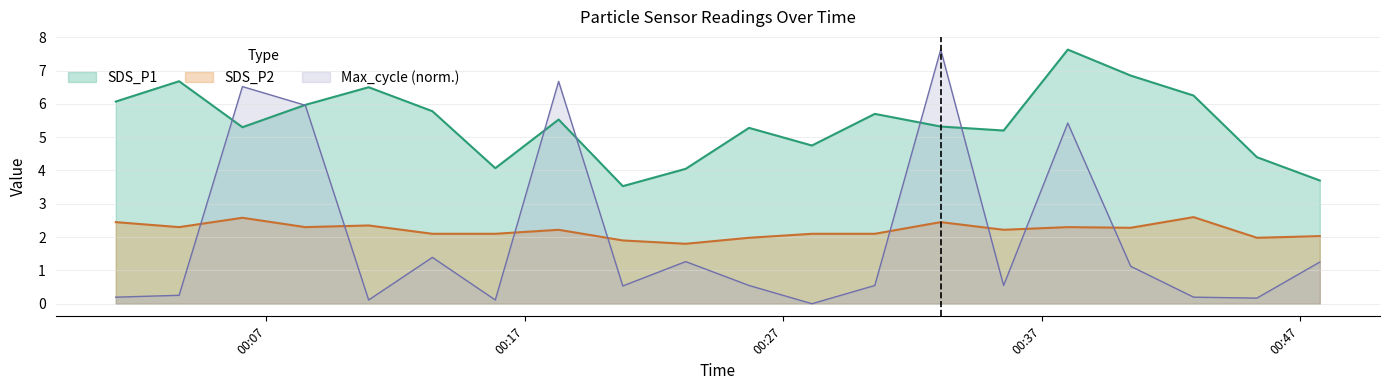

How many intersections are there between Max_cycle and SDS_P2?

8